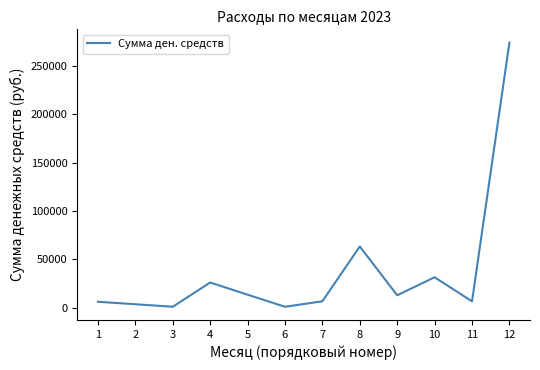

What is the change in value from 6 to 8?

+62357